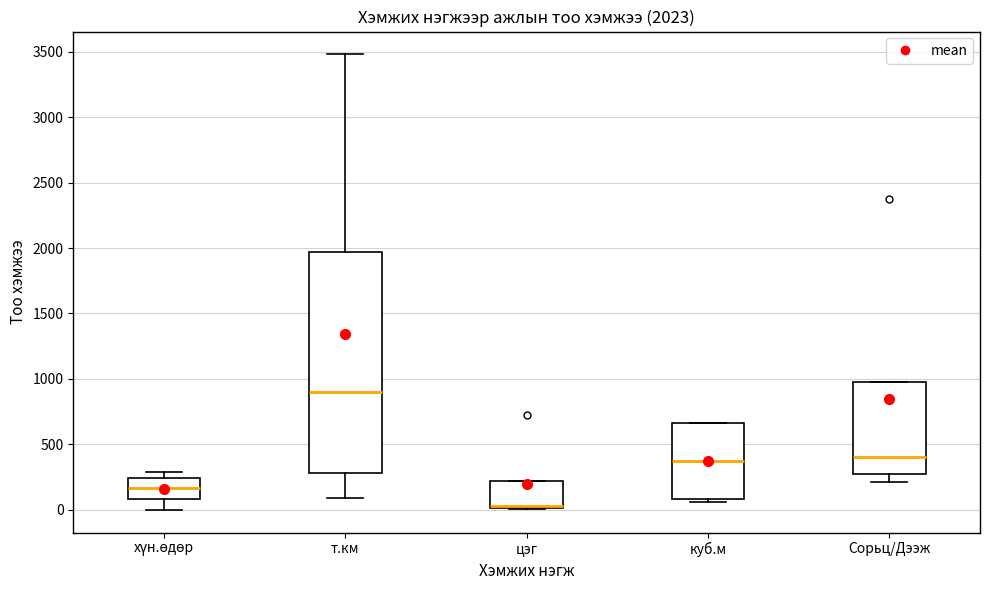

Which box is the tallest, from its lower edge to its upper edge?

т.км